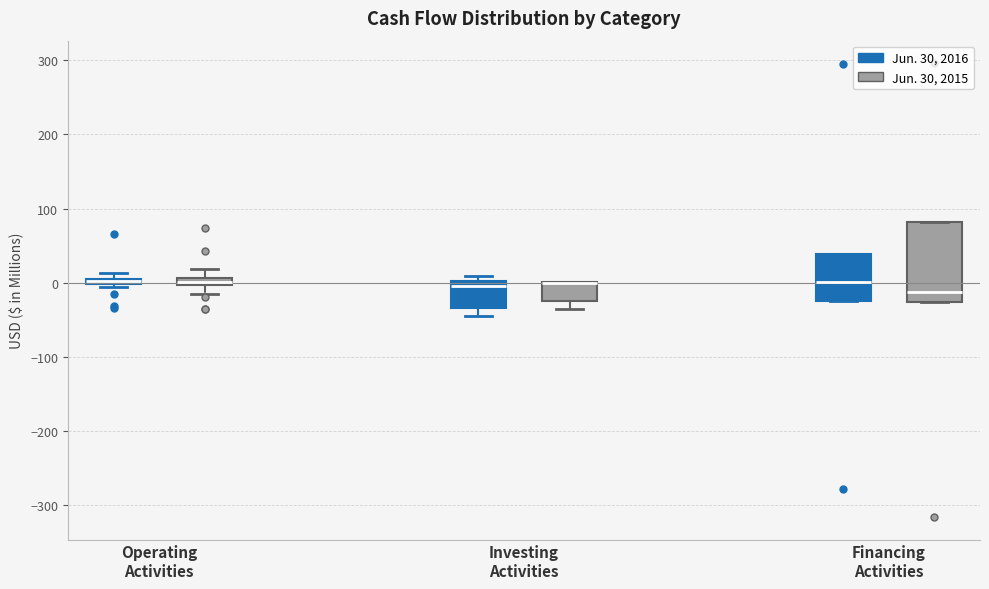

Where is the lower edge of the box for Financing Activities (Jun. 30, 2015) on the y-axis? The values are not printed on the chart, so give them approximately, as read against the axis.

-30